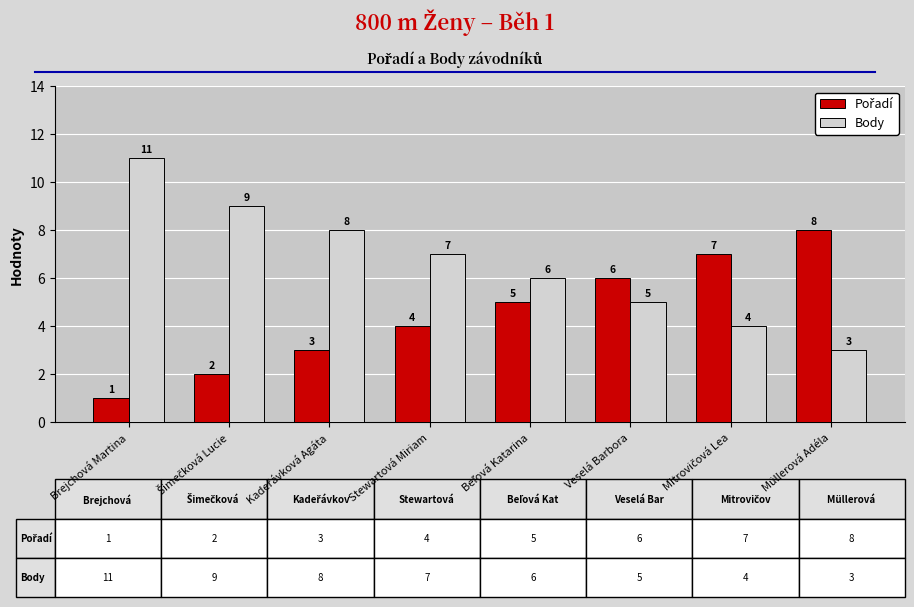

What is the difference between the highest and lowest values at Müllerová Adéla?

5